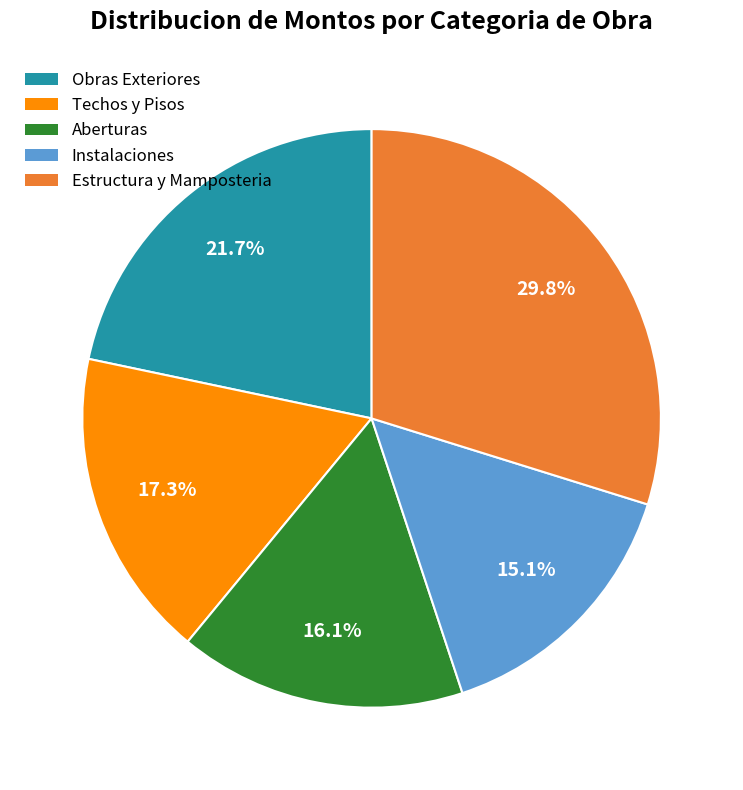

Does any single category account for the majority?

No